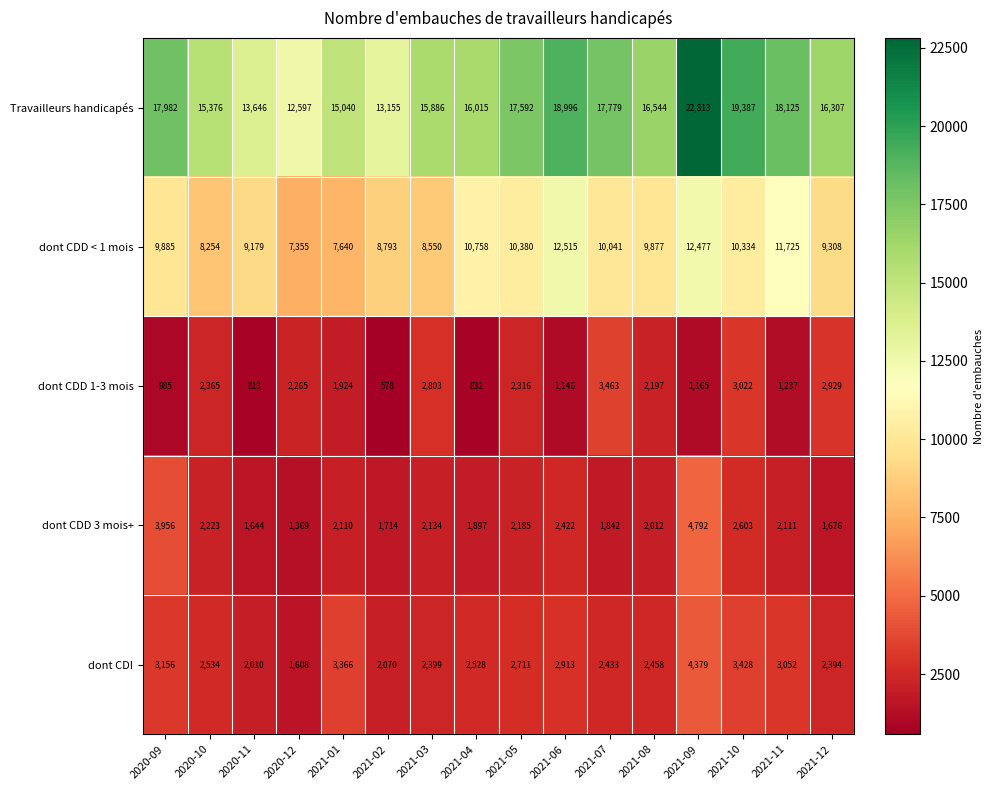

The dont CDD 3 mois+ series shows 3480 at 2021-08. True or false?

False